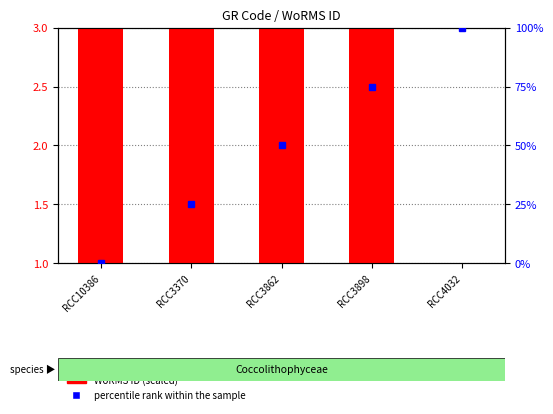

What are all the series names shown in the legend?

WoRMS ID (scaled), percentile rank within the sample